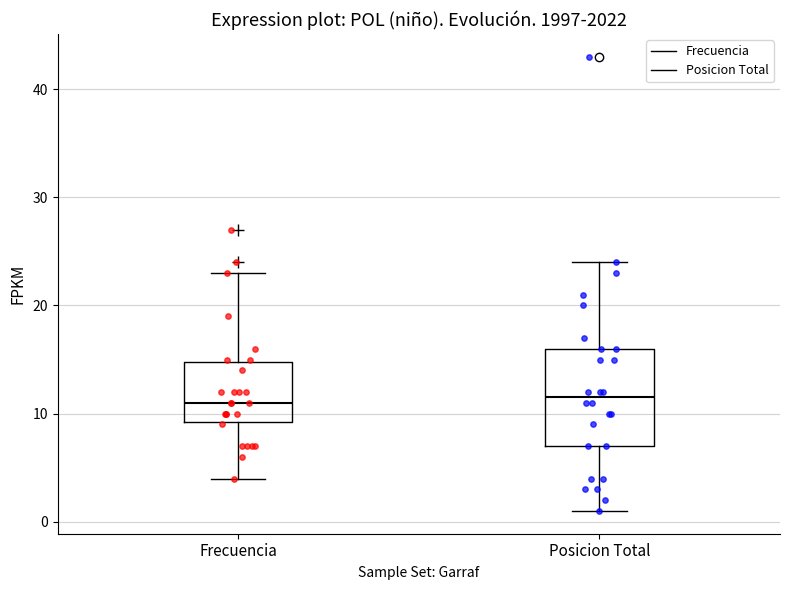

Which box is the tallest, from its lower edge to its upper edge?

Posicion Total